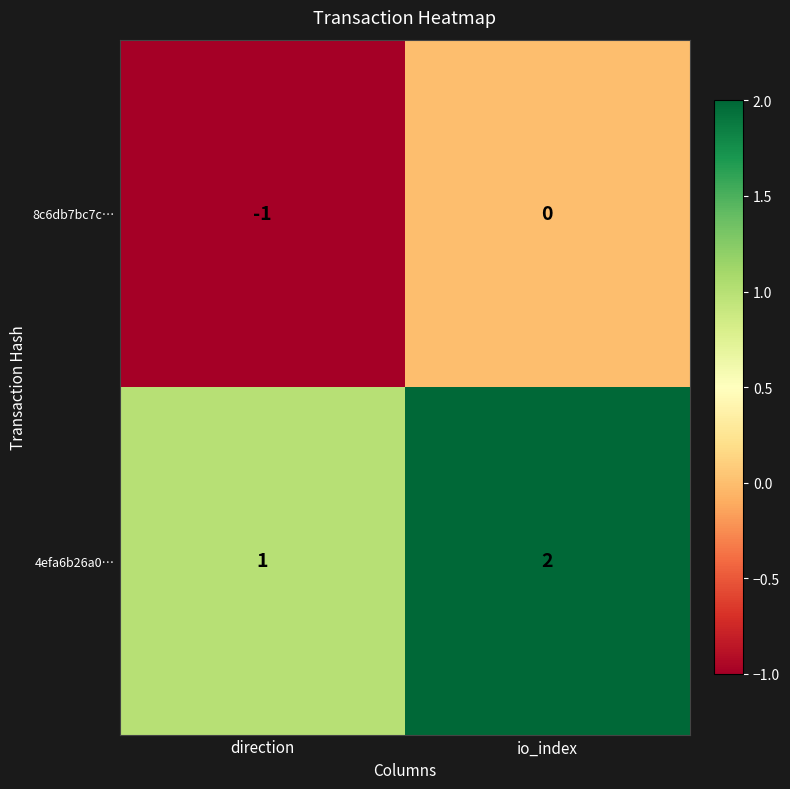

How many series are shown in this chart?

2